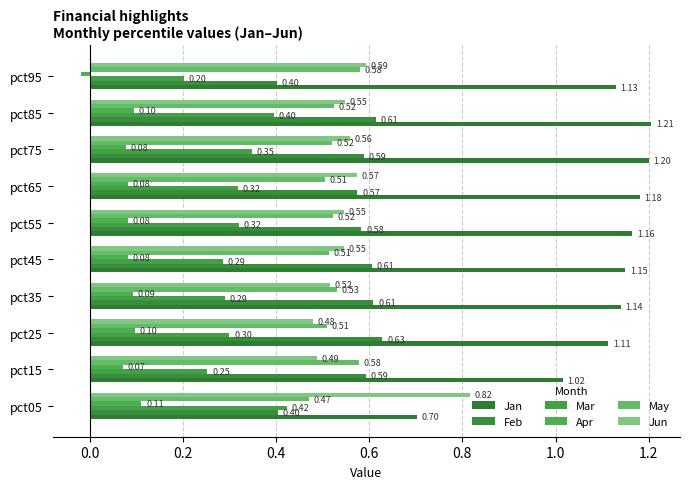

List the labels in order of Jan value, smallest first.

pct05, pct15, pct25, pct95, pct35, pct45, pct55, pct65, pct75, pct85